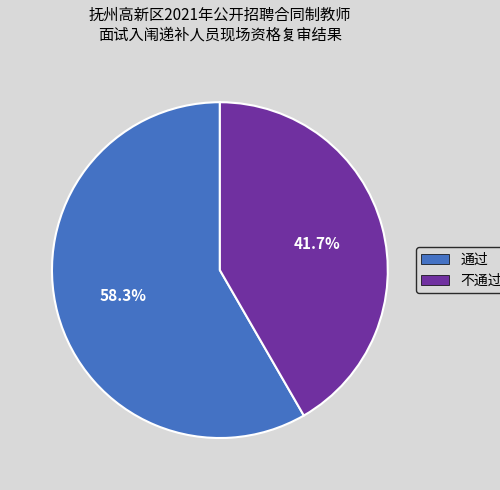

To the nearest percent, what is the difference between the largest and smallest slice percentages?

17%